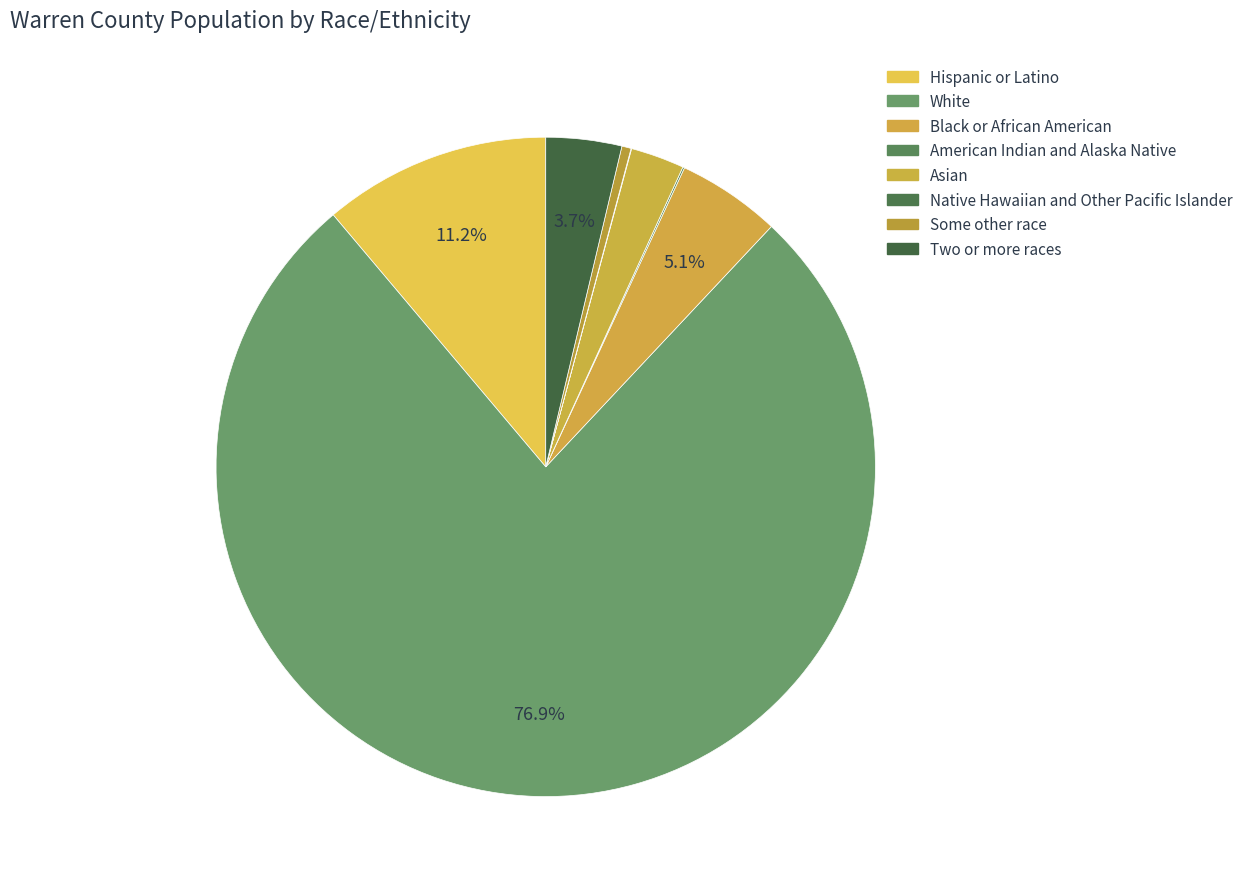

True or false: American Indian and Alaska Native accounts for 0% of the total.

True